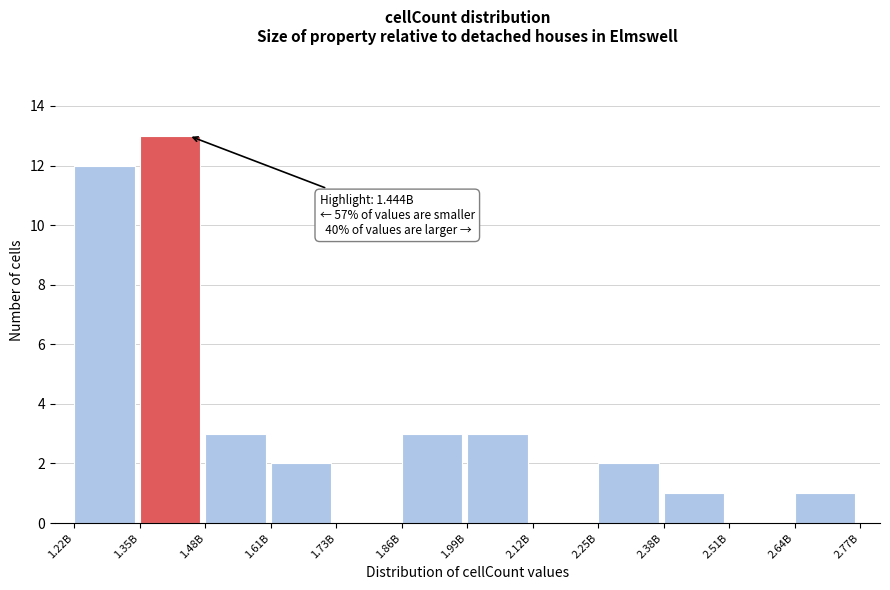

Reading right to left, extract all data points from this chart.

2.64B=1	2.51B=0	2.38B=1	2.25B=2	2.12B=0	1.99B=3	1.86B=3	1.73B=0	1.61B=2	1.48B=3	1.35B=13	1.22B=12